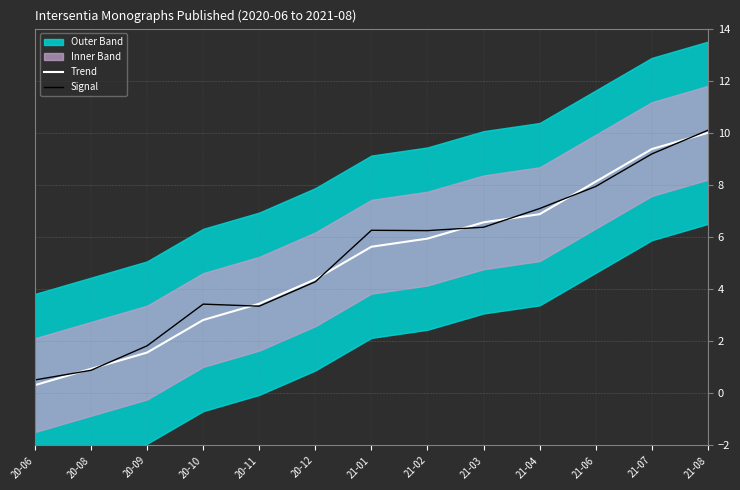

How many lines are shown in the chart?

2